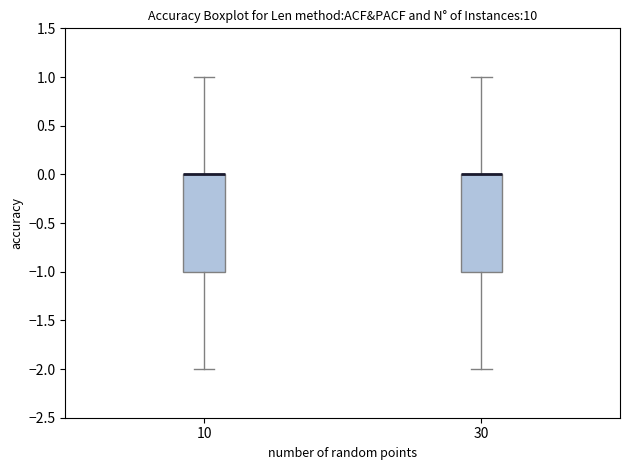

Where does the lower whisker of the box at x = 10 end on the y-axis? The values are not printed on the chart, so give them approximately, as read against the axis.

-2